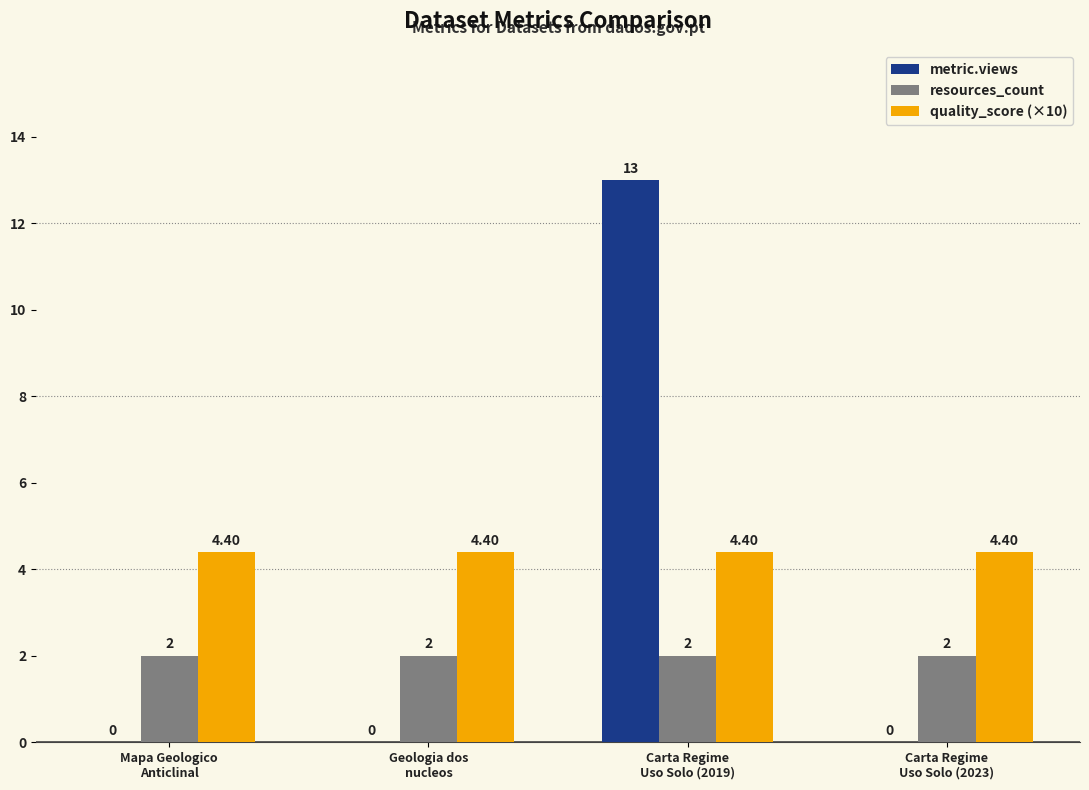

What is the sum of the metric.views values at Carta Regime
Uso Solo (2023) and Carta Regime
Uso Solo (2019)?

13.0